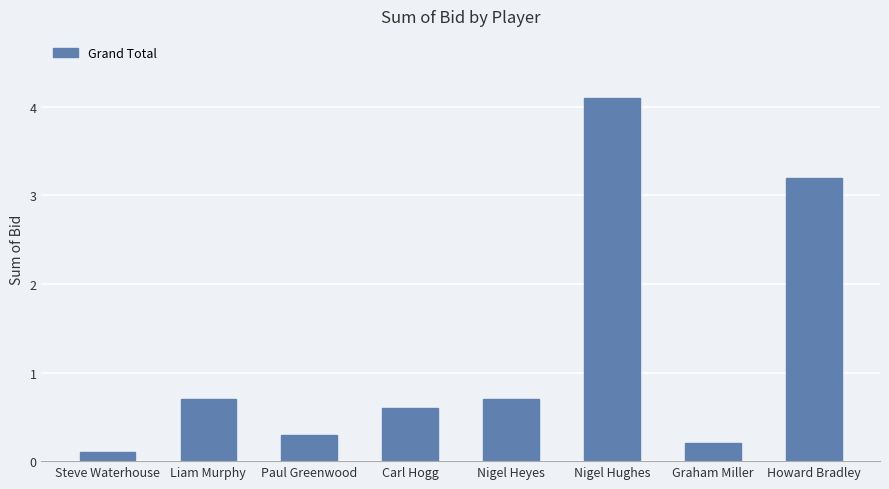

What is the label of the 3rd bar from the right?

Nigel Hughes